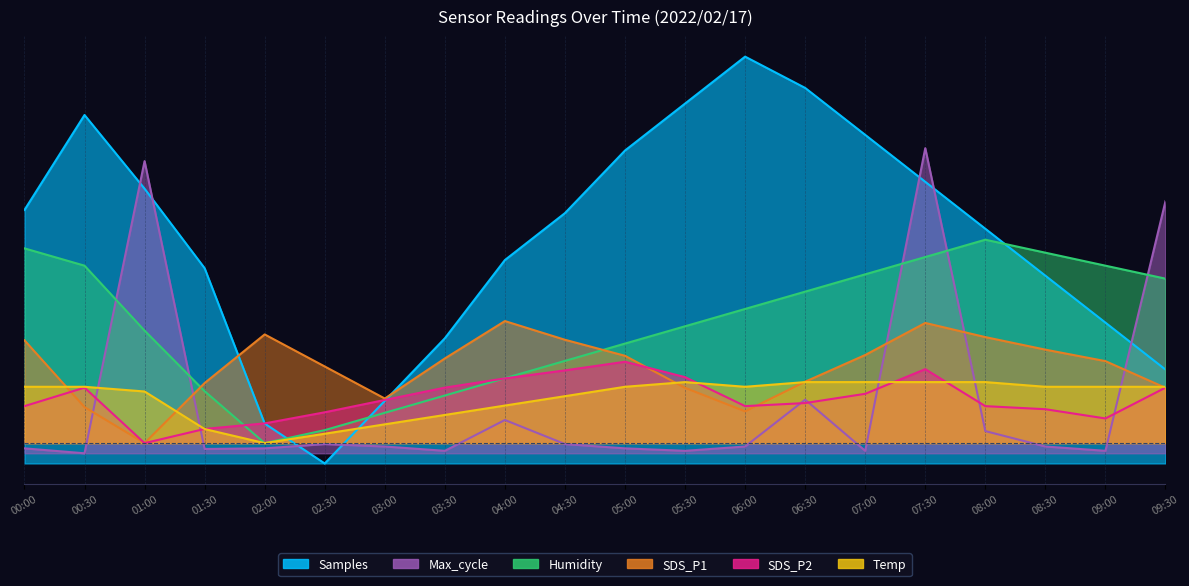

Is it true that Max_cycle equals -0.0 at 02:00?

False